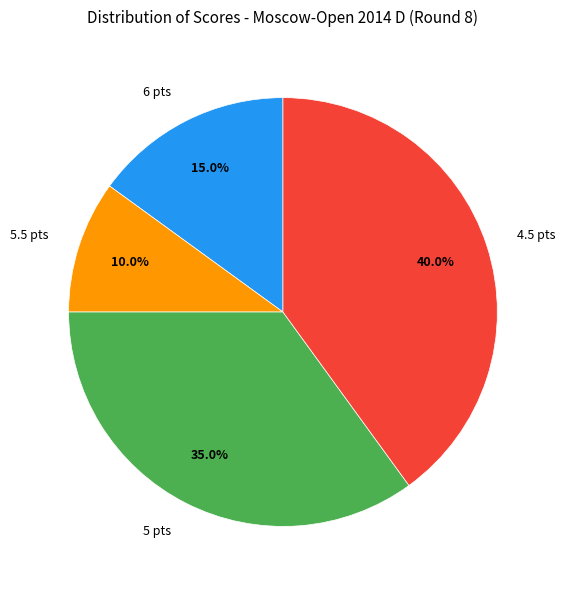

Rank the categories by value from lowest to highest.

5.5 pts, 6 pts, 5 pts, 4.5 pts